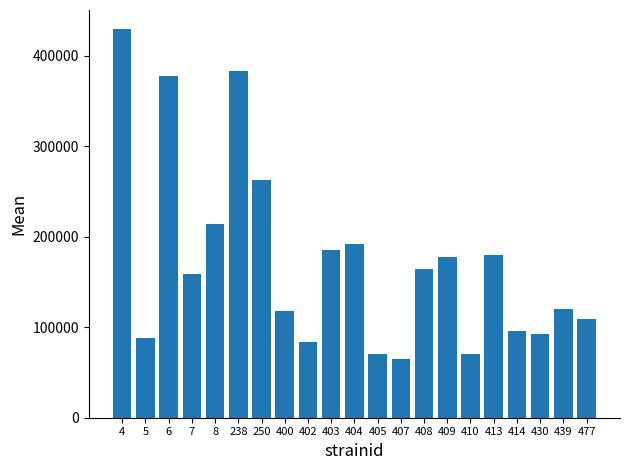

Which category has the highest value across all series?

4